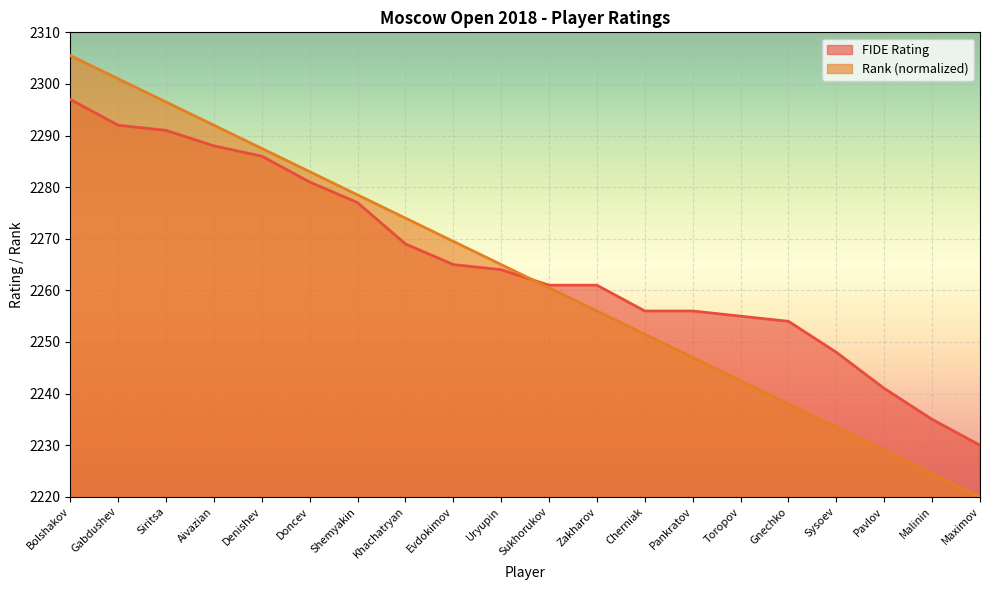

What is the greatest value displayed?

2305.5